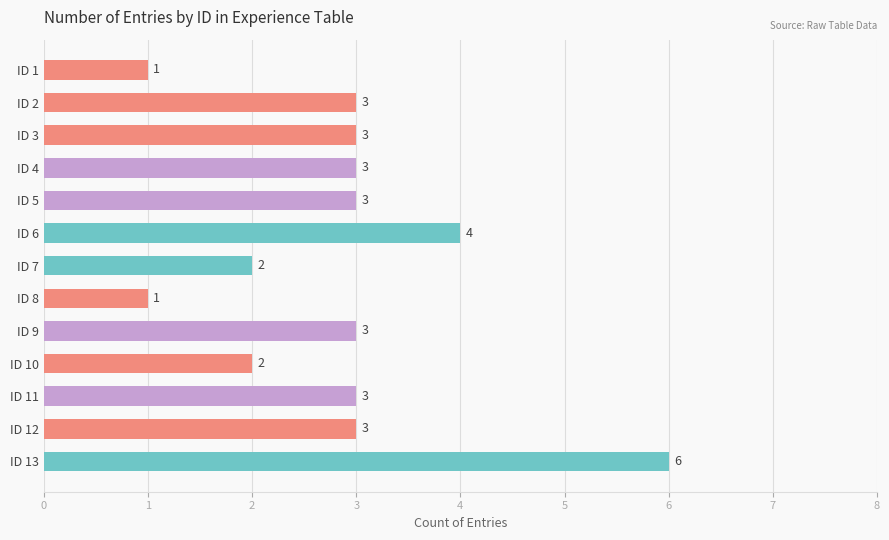

What is the sum of the values at ID 7 and ID 11?

5